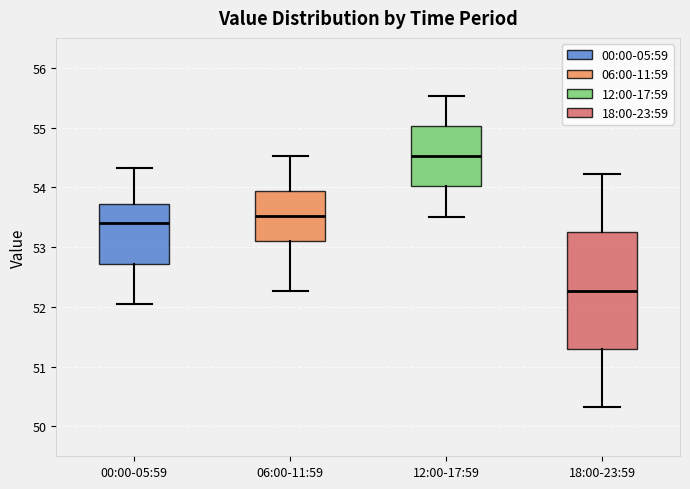

Which box has the lowest median line?

18:00-23:59